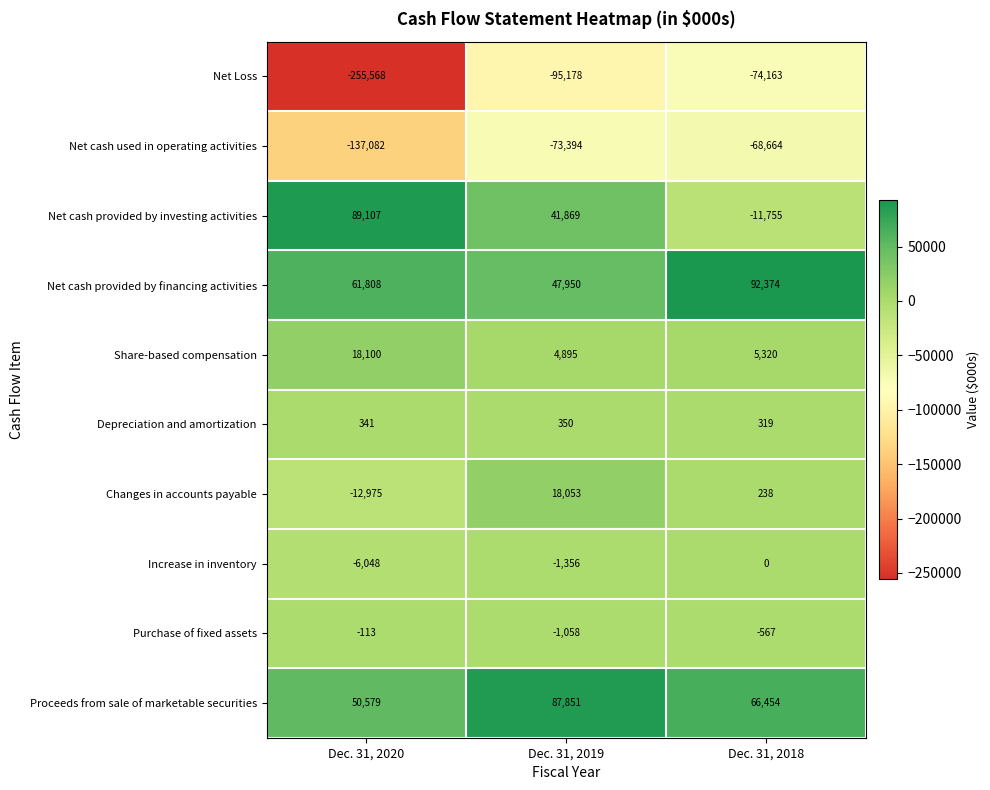

True or false: Increase in inventory has a value of -6048 at Dec. 31, 2020.

True